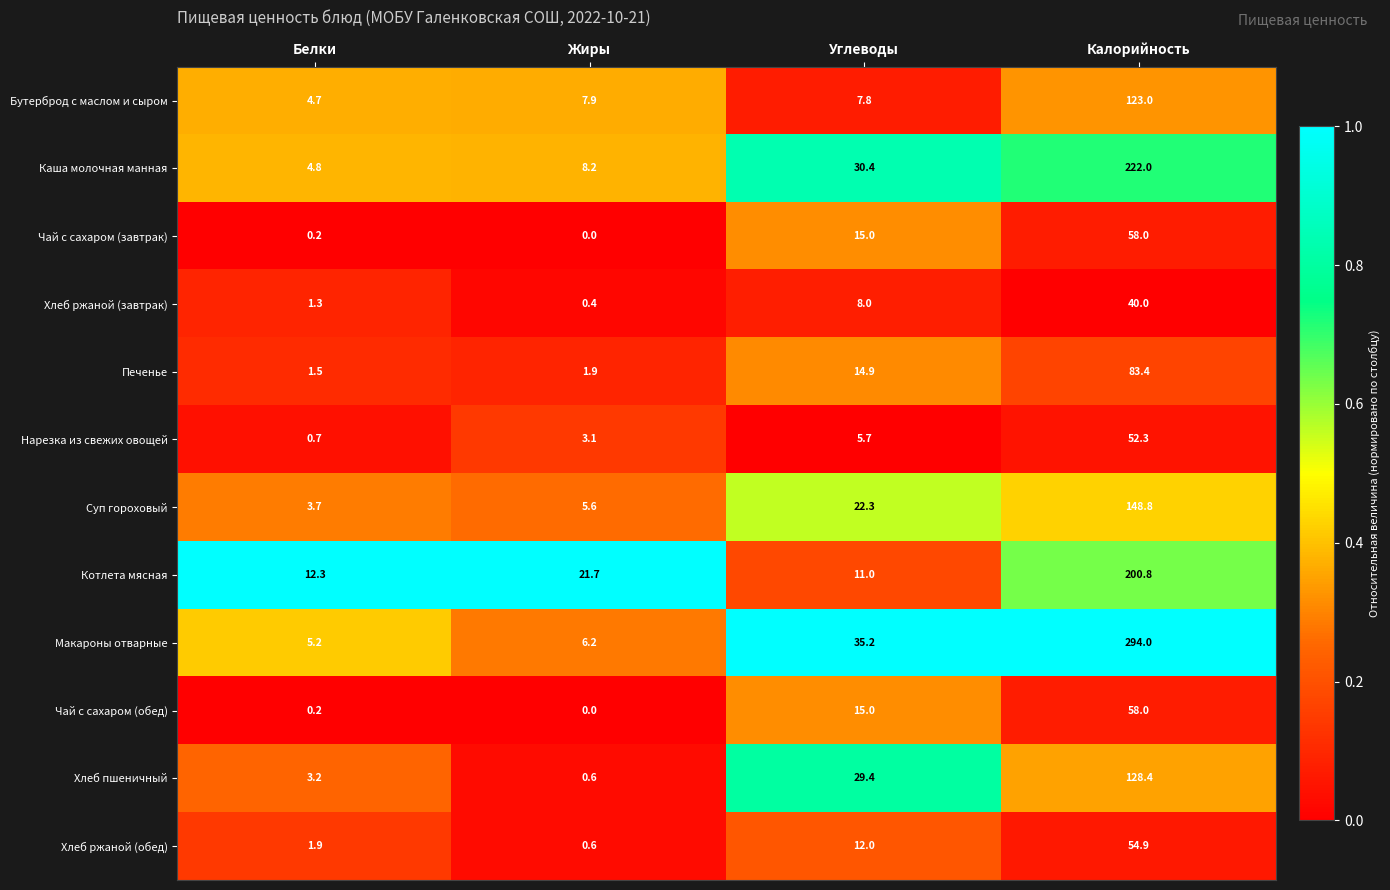

Which category has the lowest value in the Суп гороховый series?

Белки